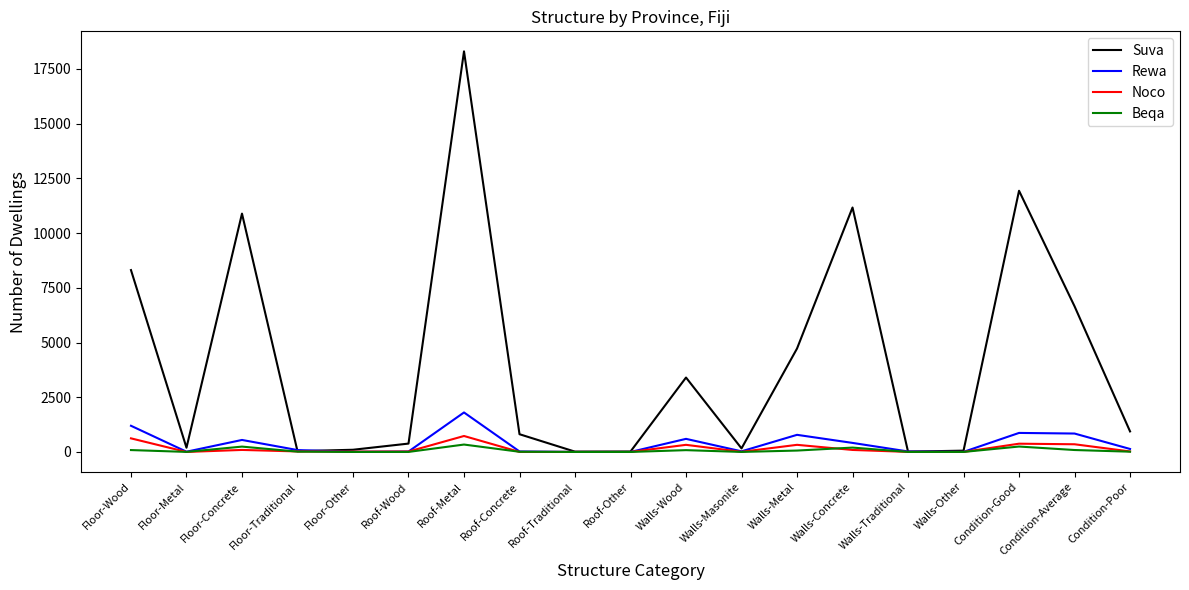

How many series are shown in this chart?

4